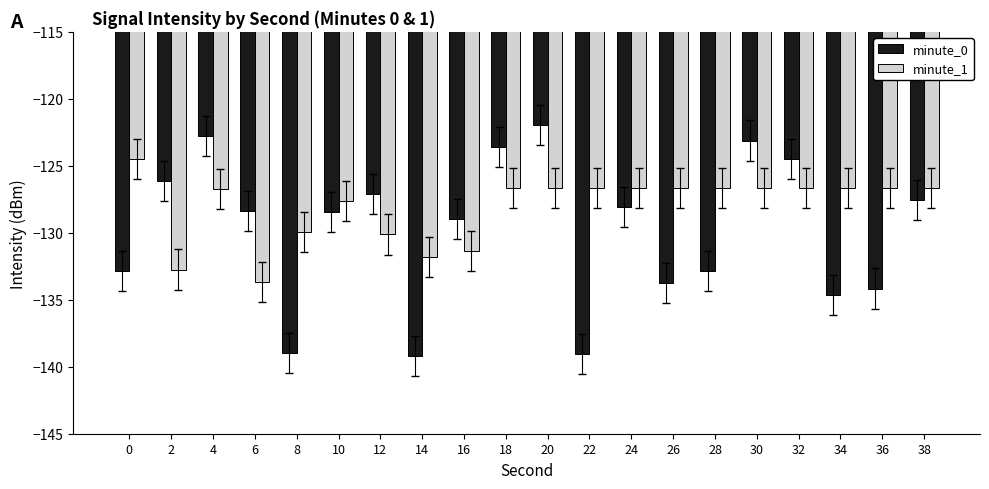

The minute_0 series shows -123.1 at 30. True or false?

True